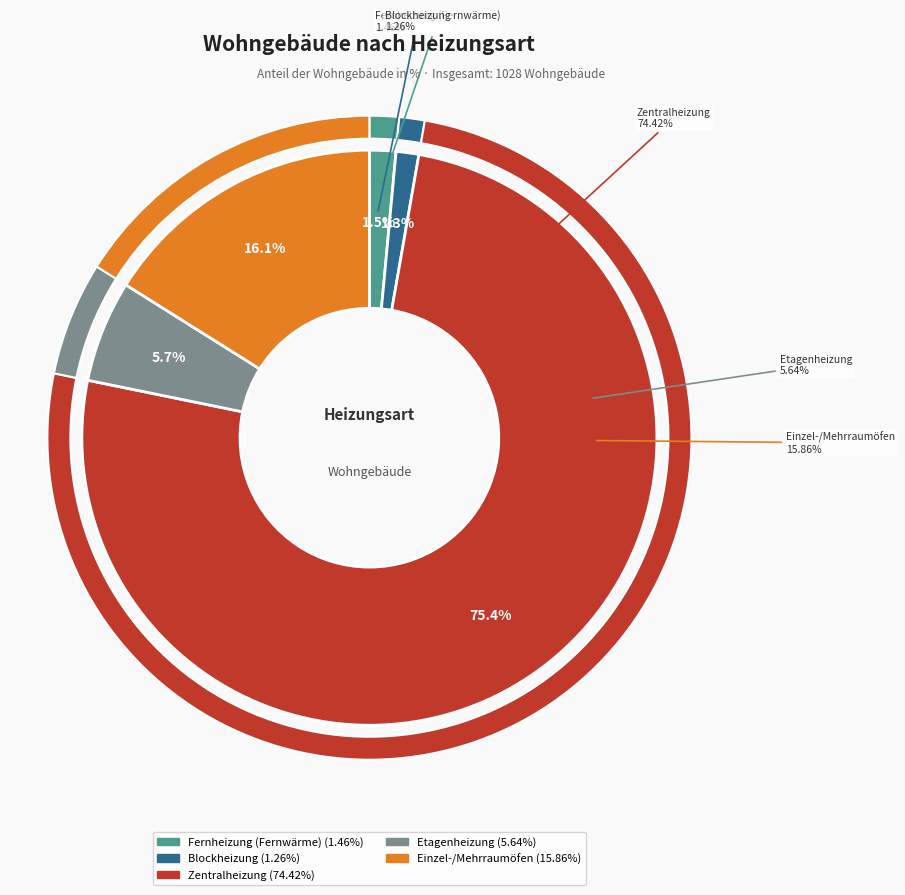

To the nearest percent, what is the difference between the largest and smallest slice percentages?

74%